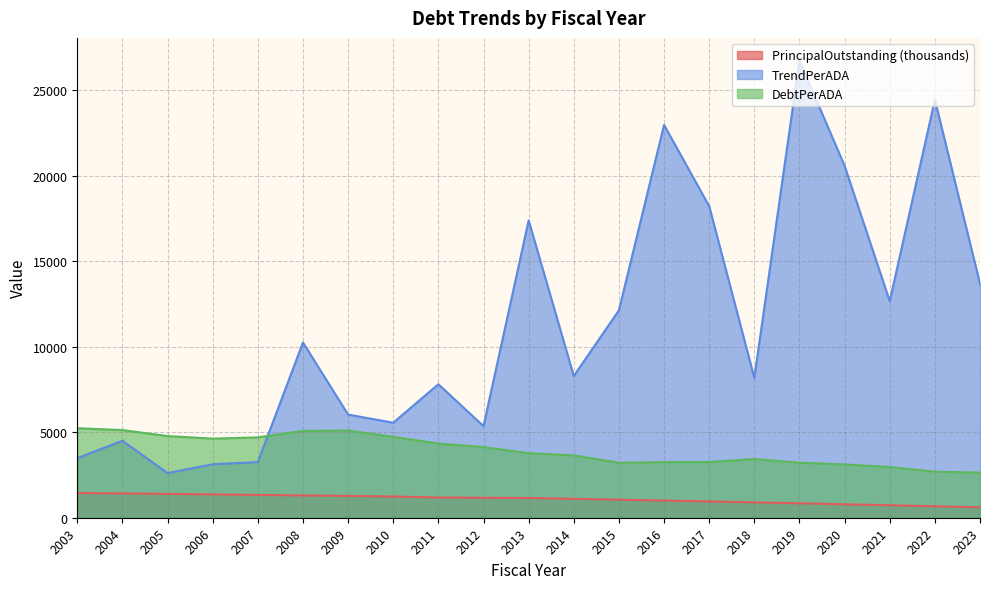

True or false: TrendPerADA has a value of 12133.9 at 2015.

True